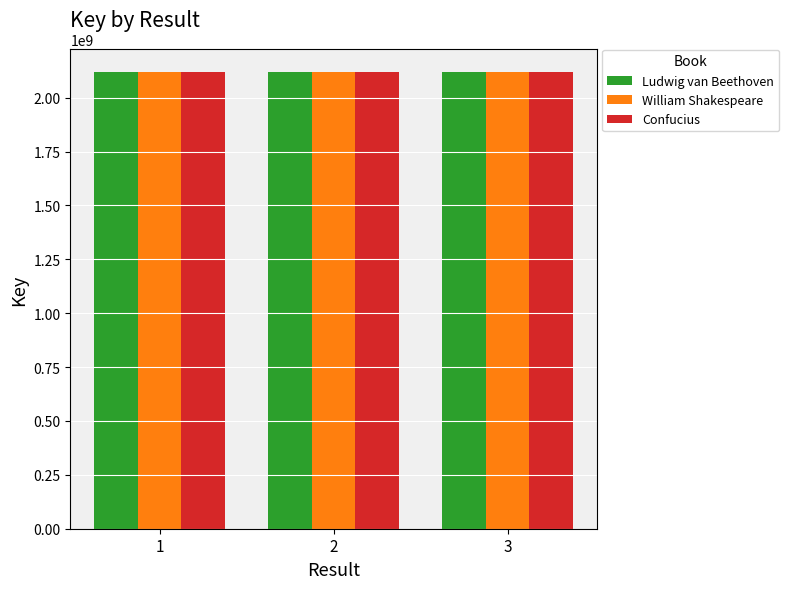

What is the difference between the highest and lowest values at 1?

12152